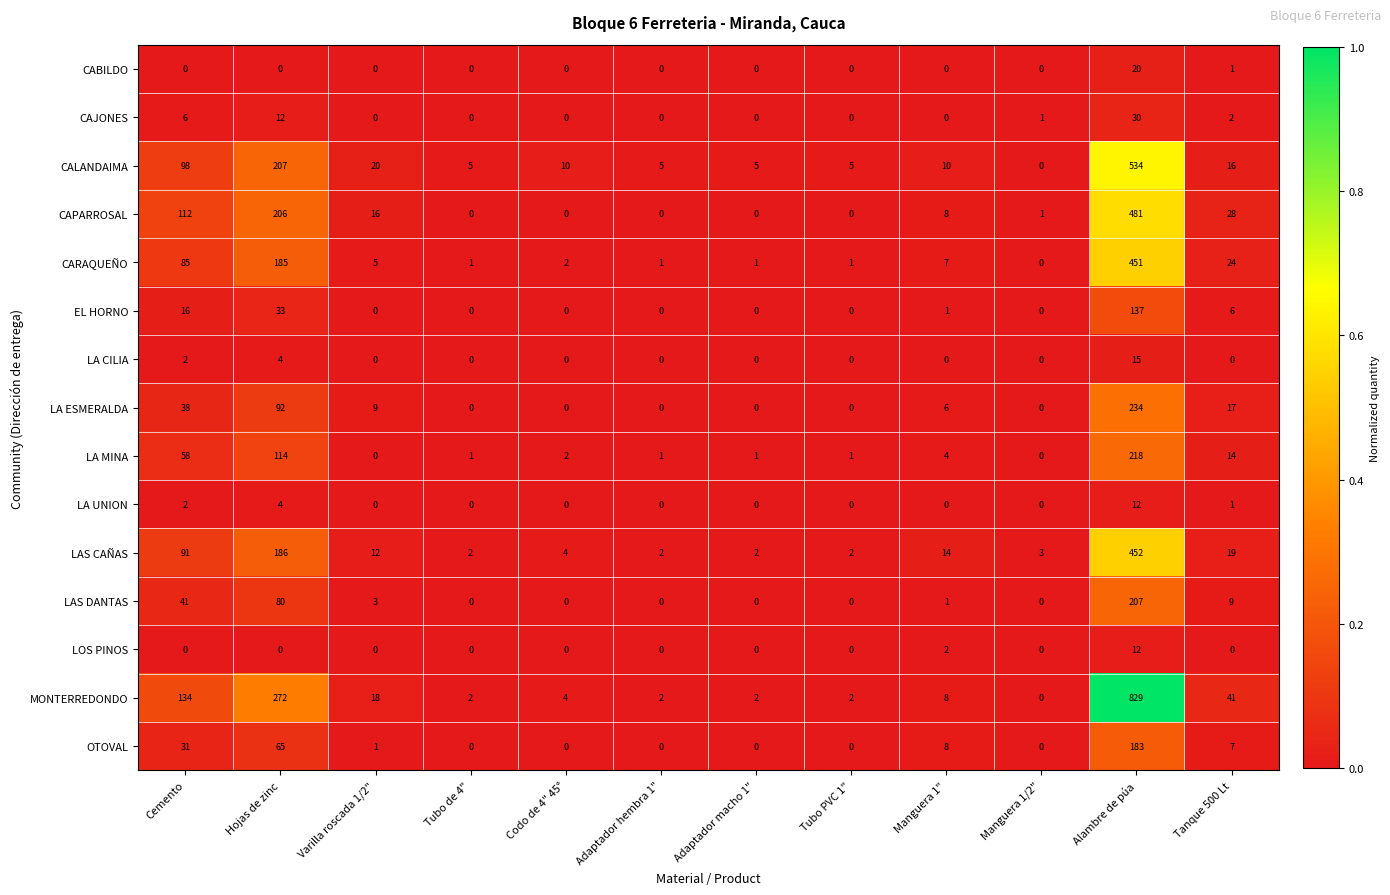

Where is LA MINA nearest to the value 109?

Hojas de zinc